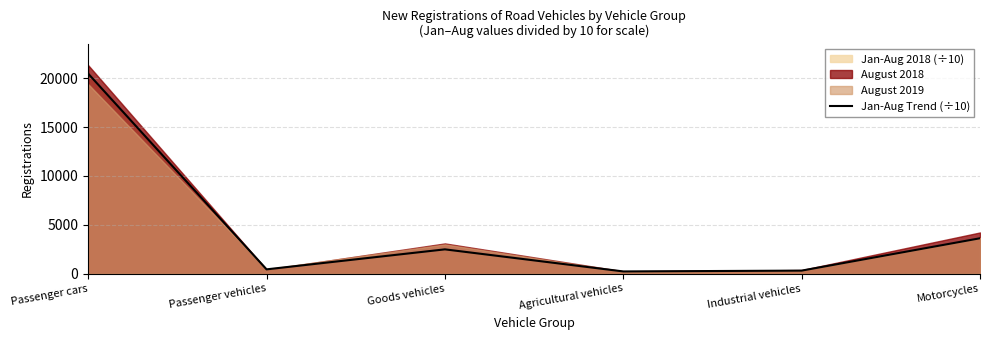

What is the change in value from Passenger cars to Goods vehicles?

-17985.2